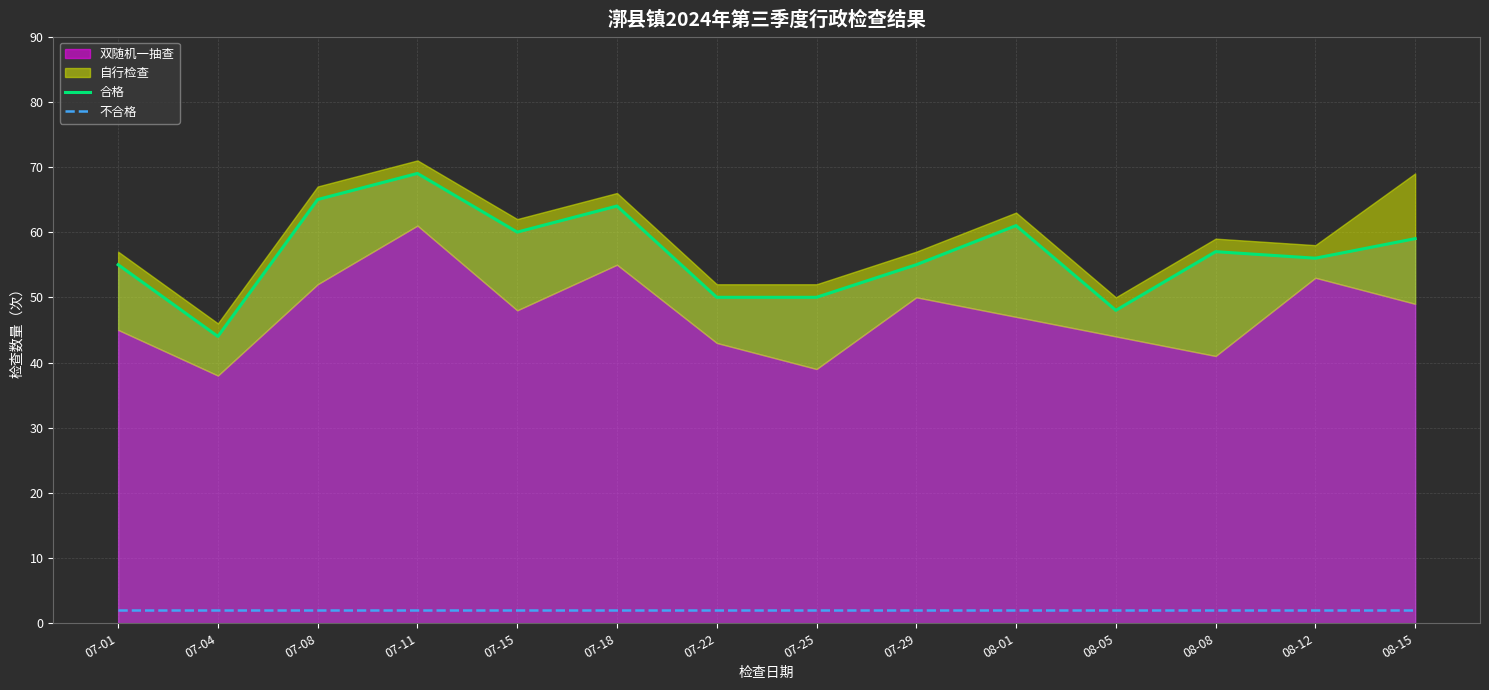

At which label does 不合格 reach its minimum?

07-01